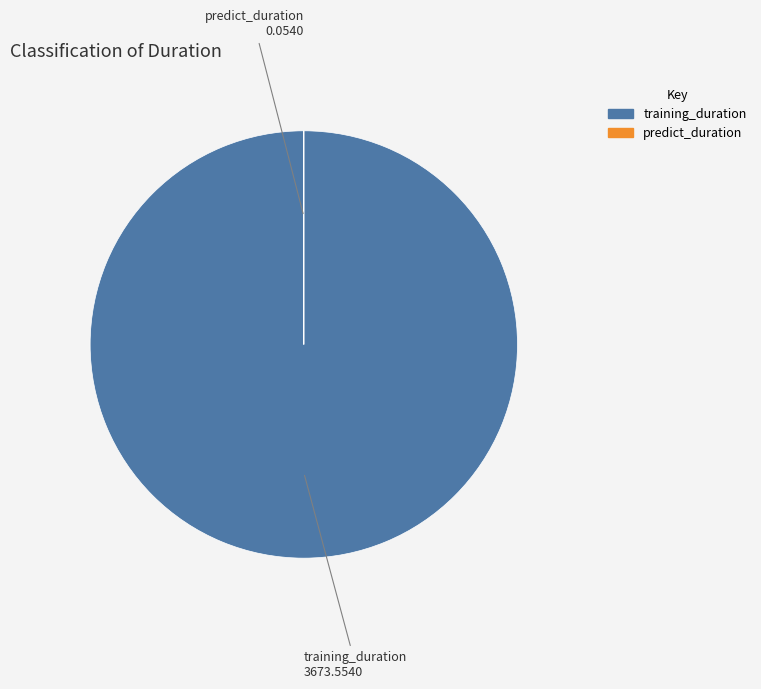

True or false: training_duration accounts for 100% of the total.

True